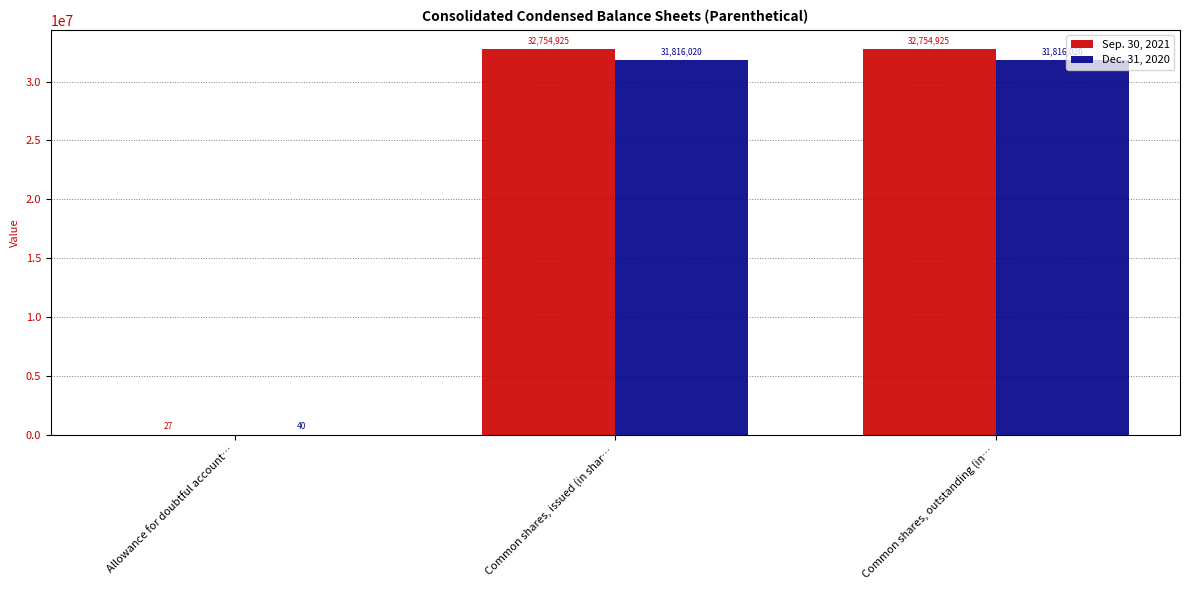

Reading left to right, transcribe all the data shown in this chart.

Sep. 30, 2021: 27	32754925	32754925
Dec. 31, 2020: 40	31816020	31816020